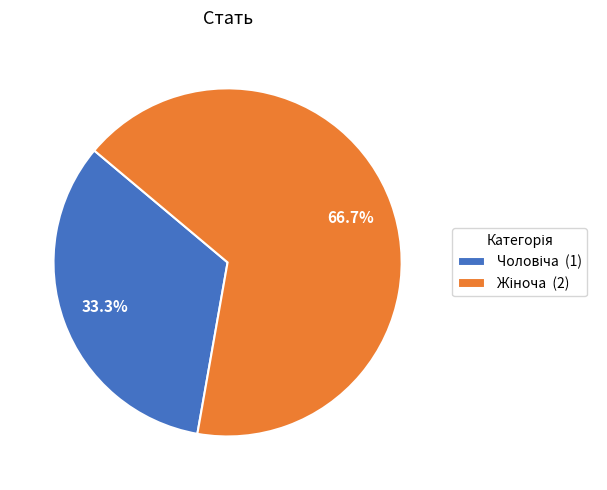

Does any single category account for the majority?

Yes